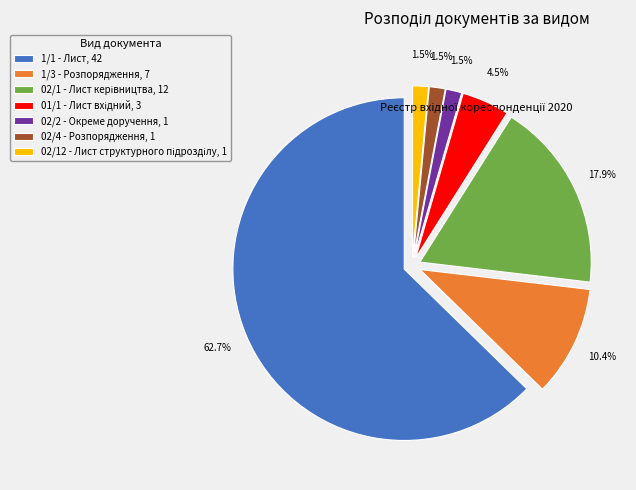

What is the ratio of the value at 02/4 - Розпорядження, 1 to the value at 02/2 - Окреме доручення, 1?

1.0